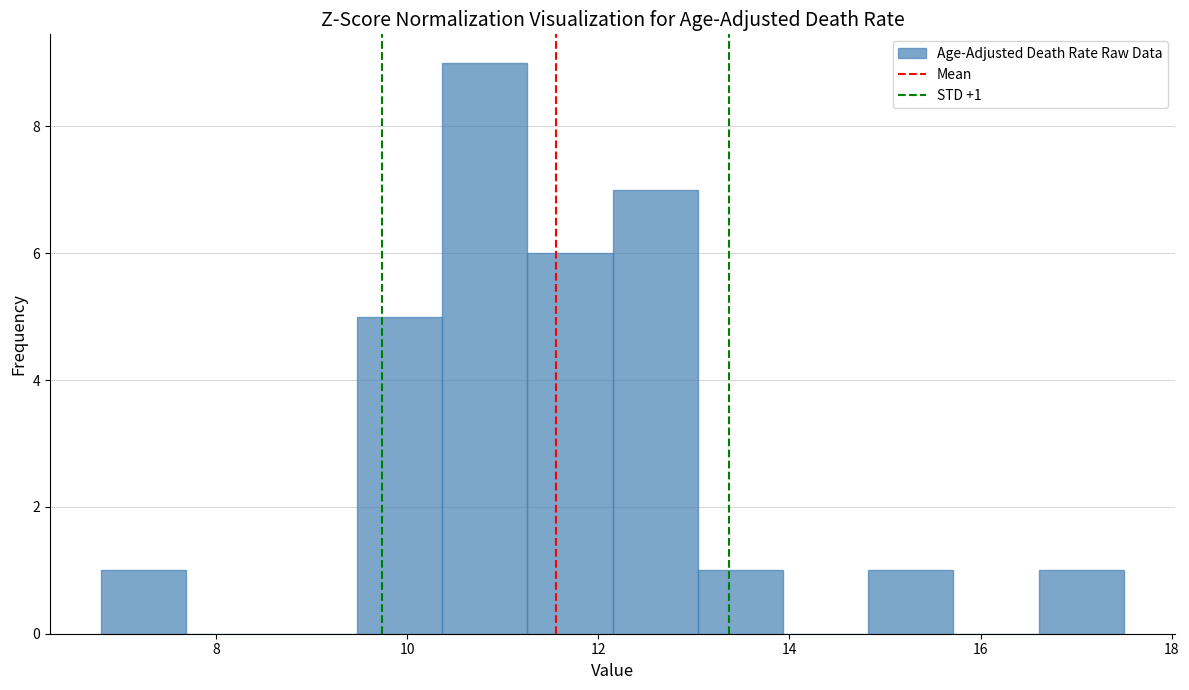

Which range on the x-axis has the tallest bar?

10.4 to 11.2